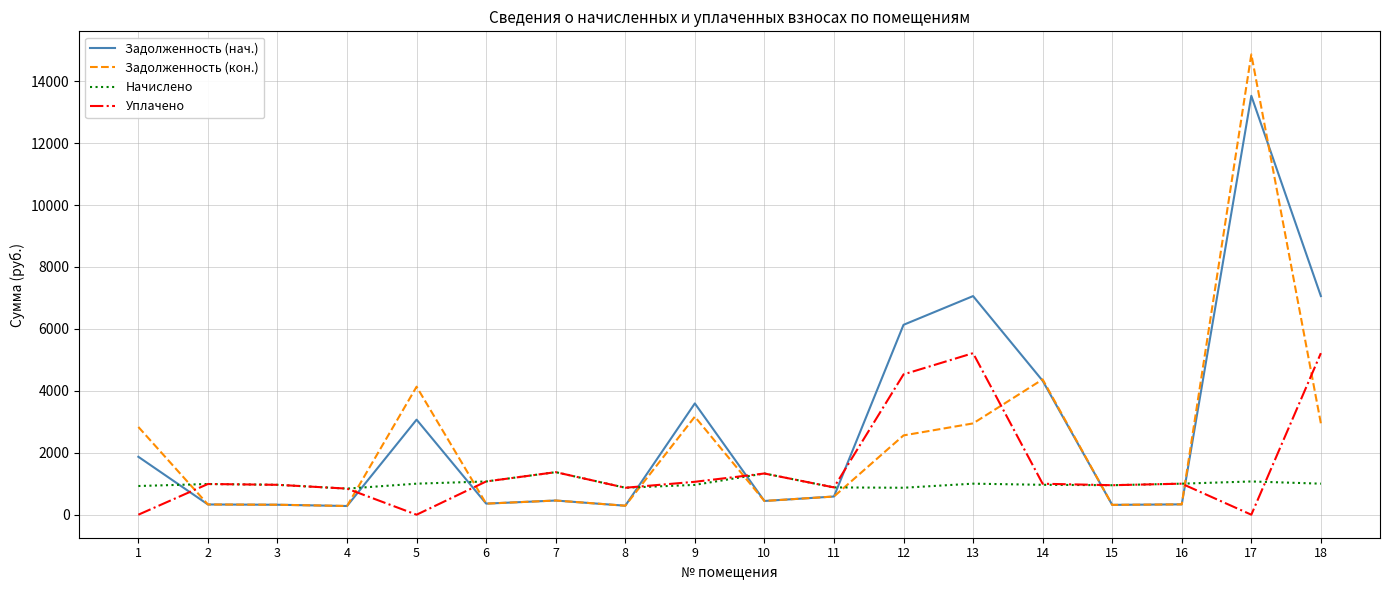

Rank the series by their maximum value, from lowest to highest.

Начислено, Уплачено, Задолженность (нач.), Задолженность (кон.)